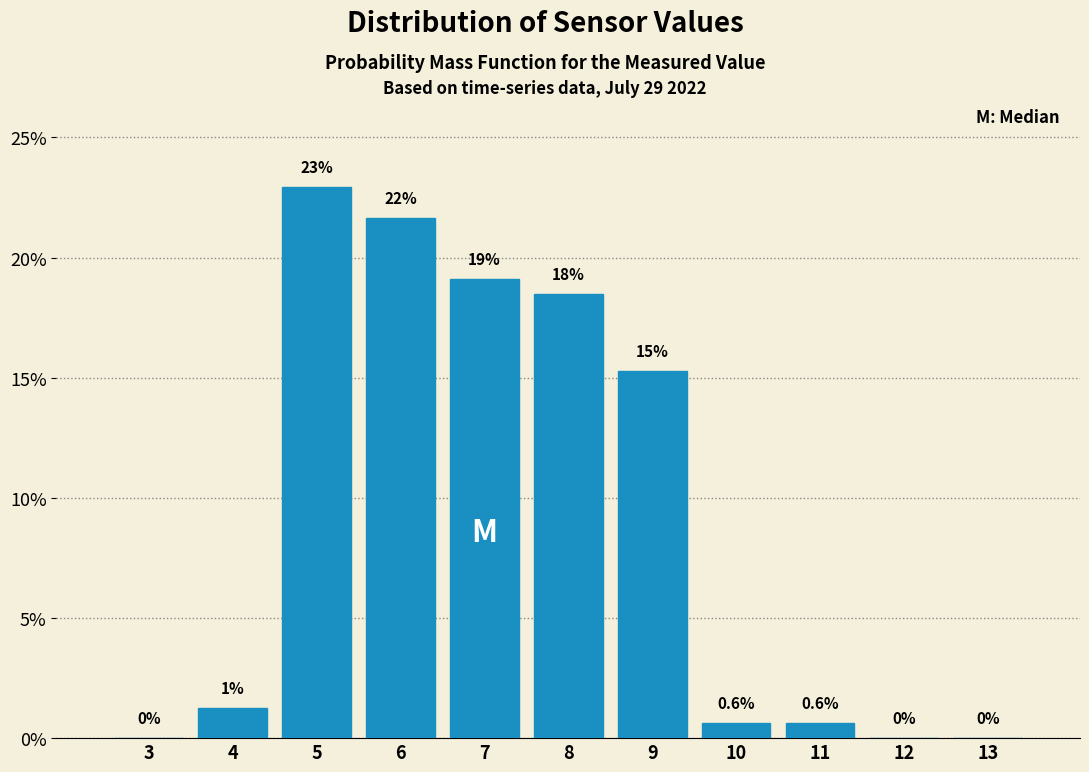

Between 8 and 6, which is larger?

6